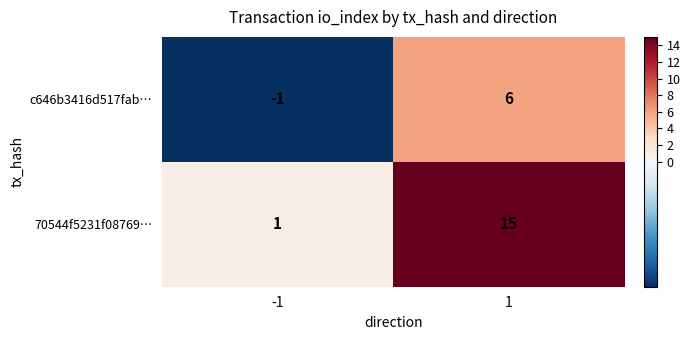

What is the sum of the c646b3416d517fab… values at 1 and -1?

5